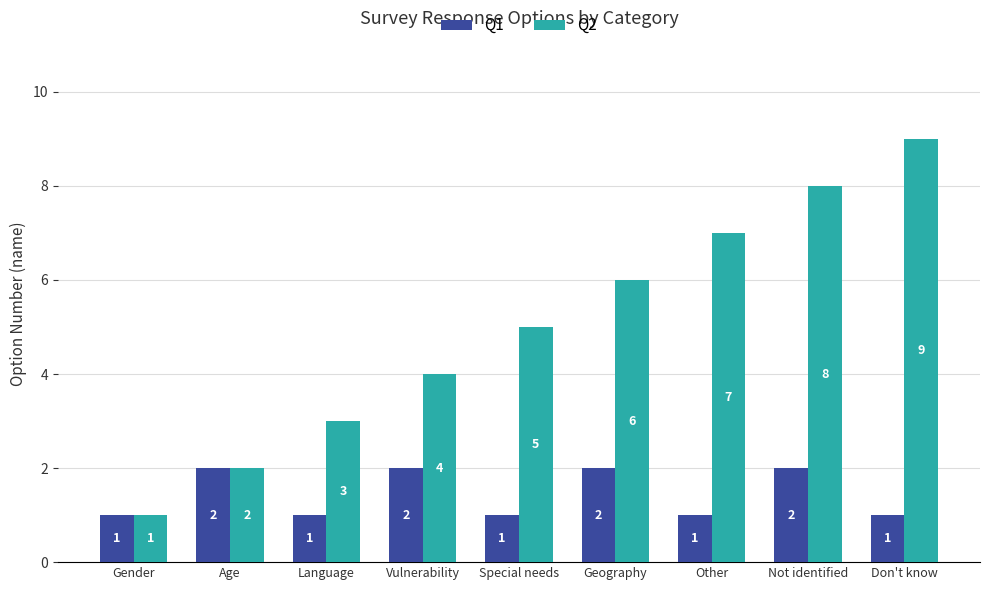

At which label does Q2 reach its minimum?

Gender